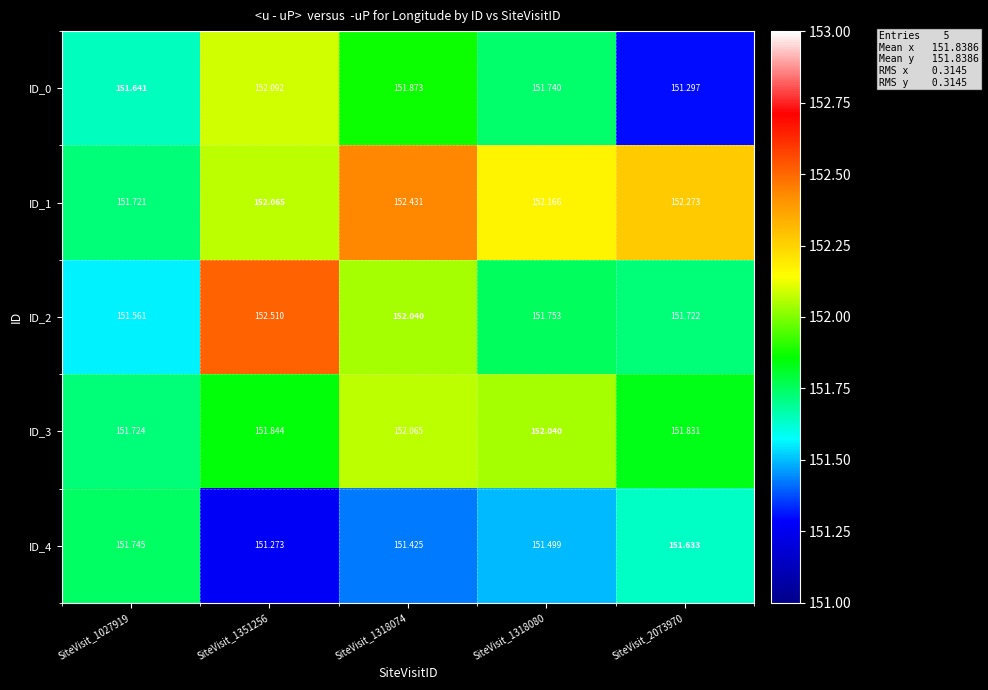

At how many categories does at least one series exceed 151?

5